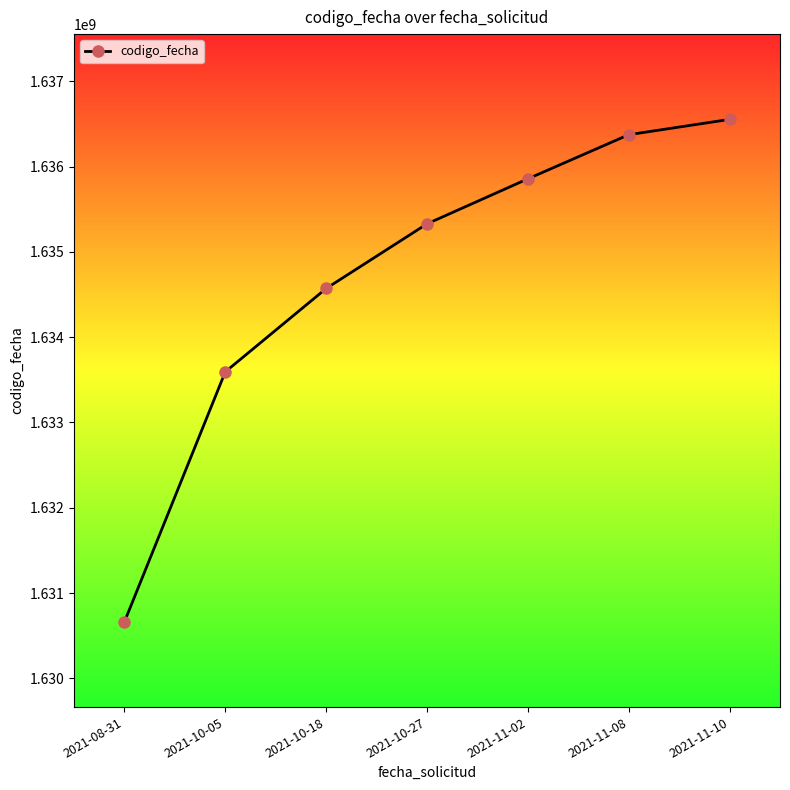

What is the value of the 2nd point from the left?

1633593866